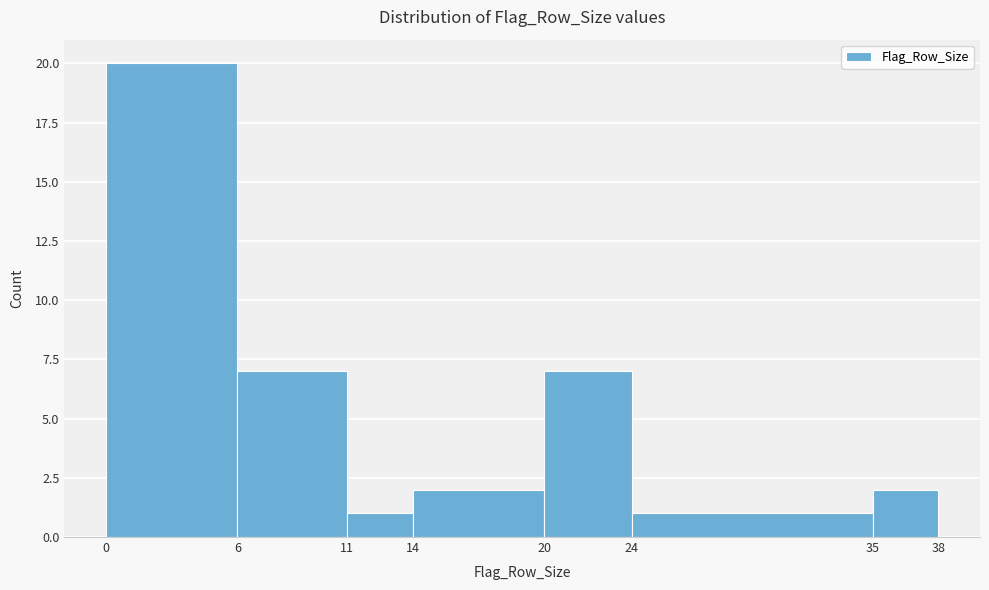

What is the height of the bar covering 20 to 24 on the x-axis? The values are not printed on the chart, so give them approximately, as read against the axis.

7